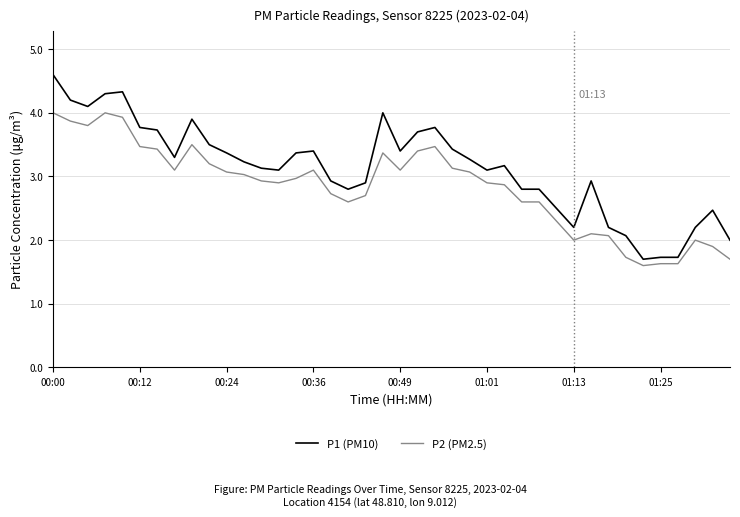

What is the maximum value for P1 (PM10)?

4.6